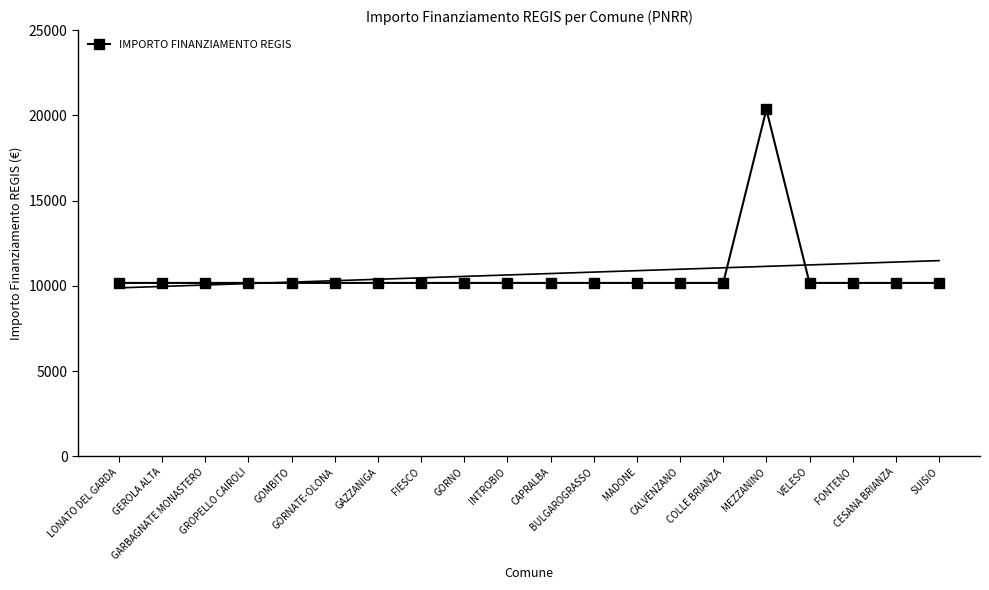

What is the greatest value displayed?

20344